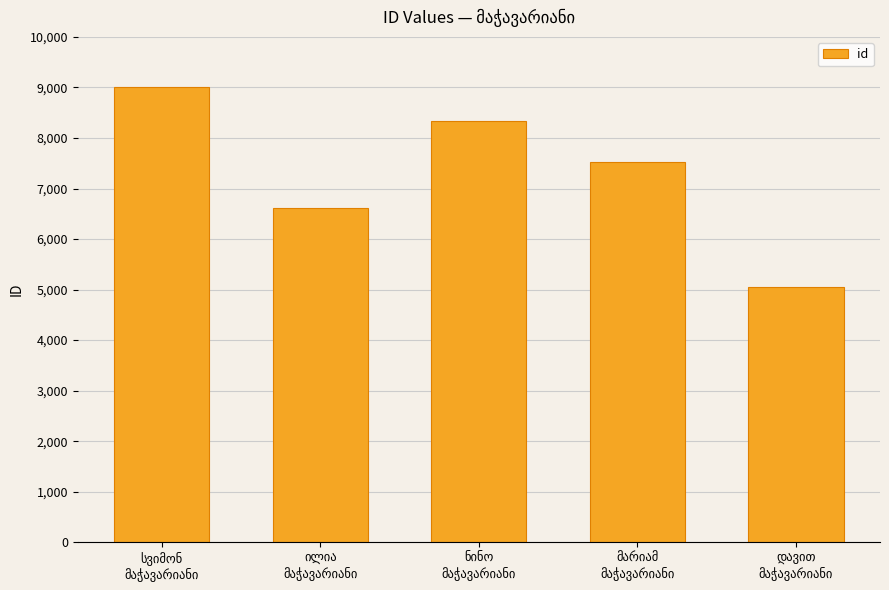

How many bars are there in total?

5